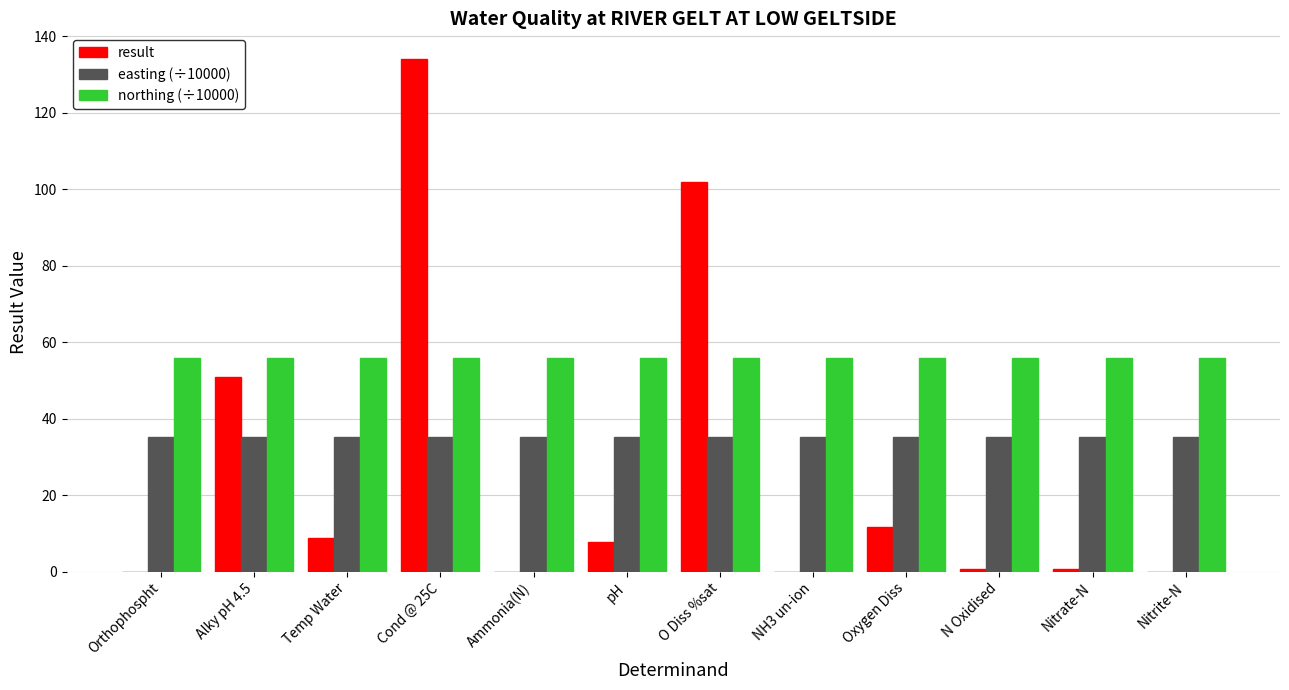

What is the maximum value shown in the chart?

134.0